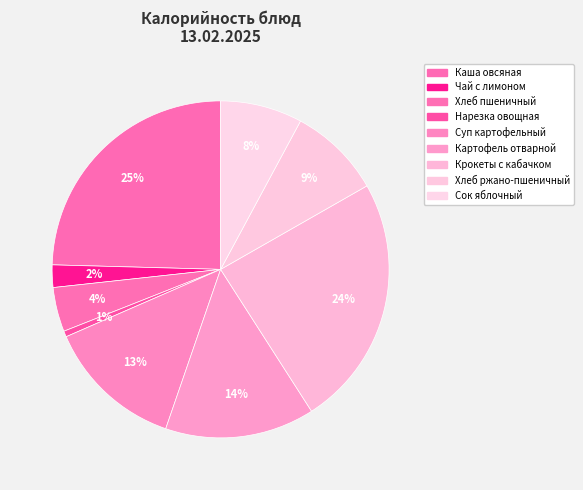

Between Чай с лимоном and Суп картофельный, which is larger?

Суп картофельный